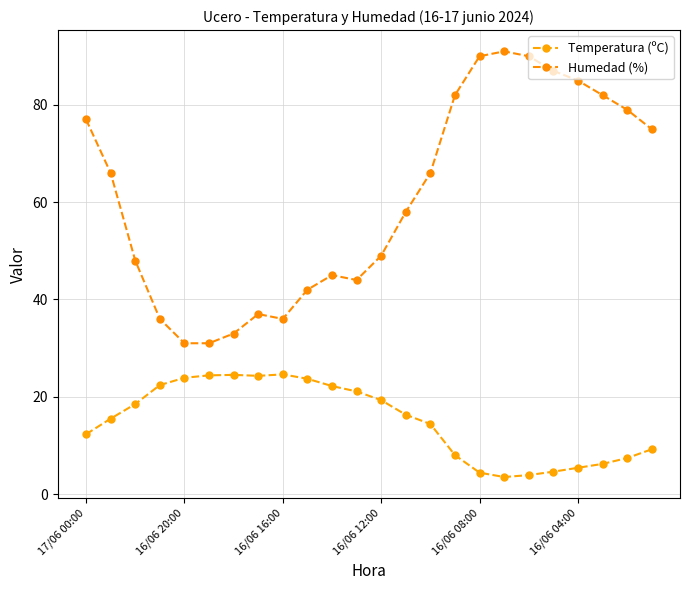

What is the value of the Humedad (%) point at the 13th from the left?

49.0